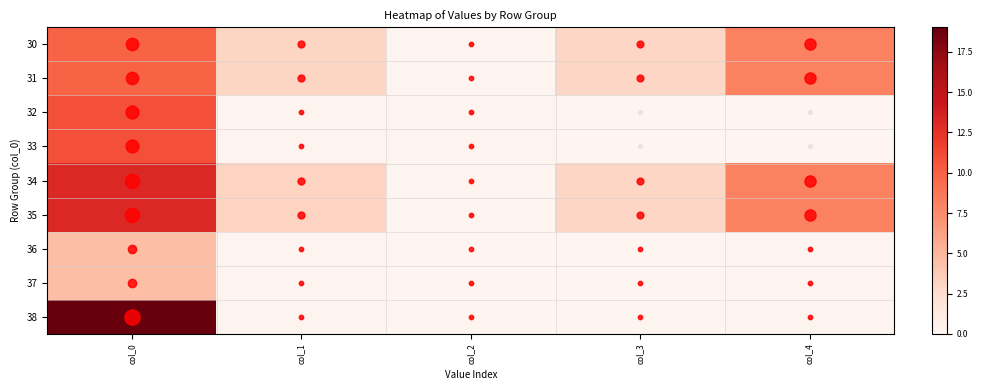

Rank the series by their maximum value, from highest to lowest.

38, 34, 35, 32, 33, 30, 31, 36, 37